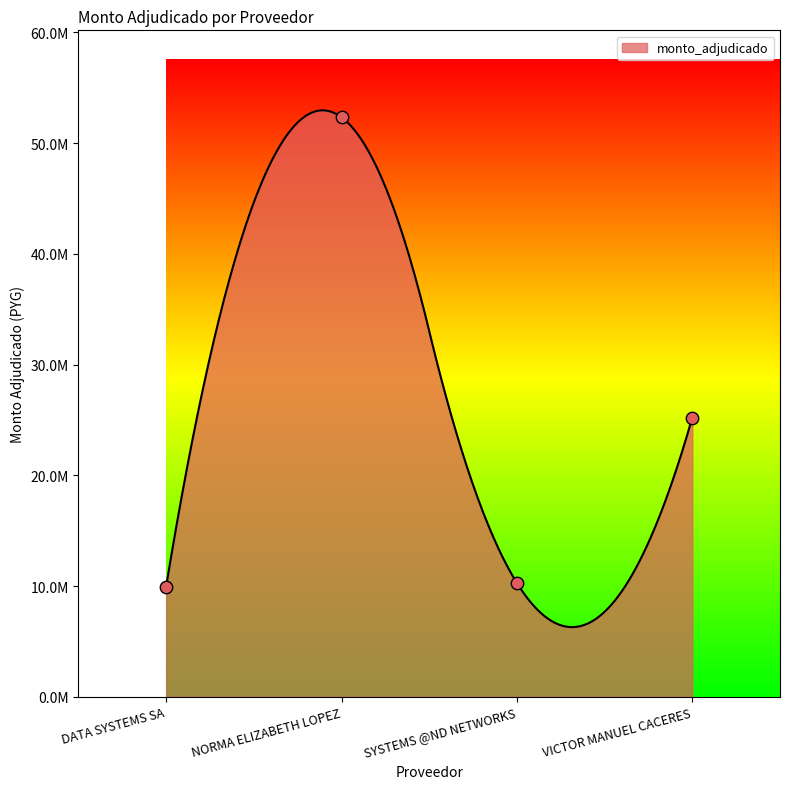

What is the ratio of the value at DATA SYSTEMS SA to the value at NORMA ELIZABETH LOPEZ?

0.2